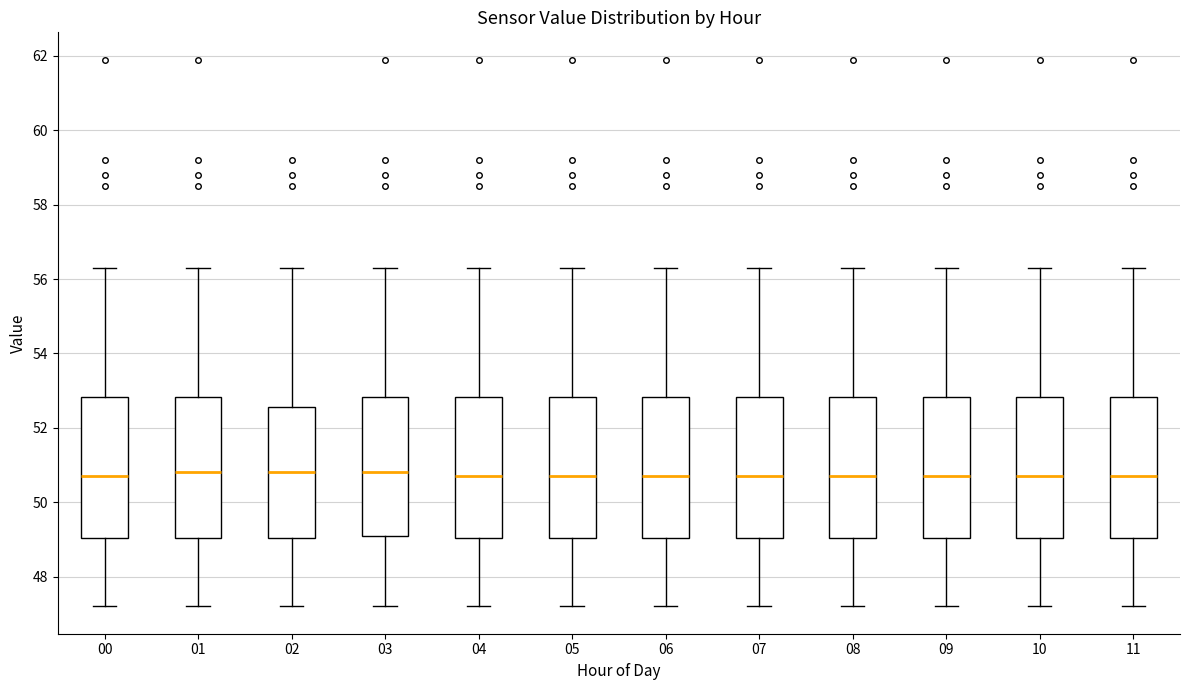

Where is the upper edge of the box at x = 08 on the y-axis? The values are not printed on the chart, so give them approximately, as read against the axis.

52.8